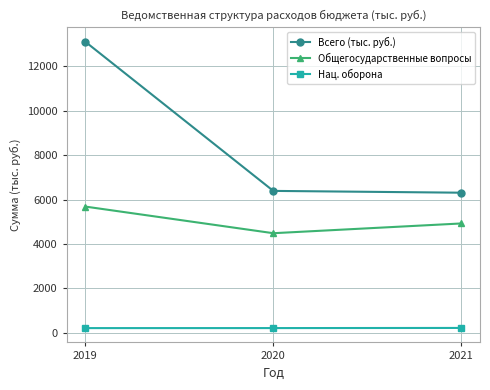

How many data points does each series have?

3